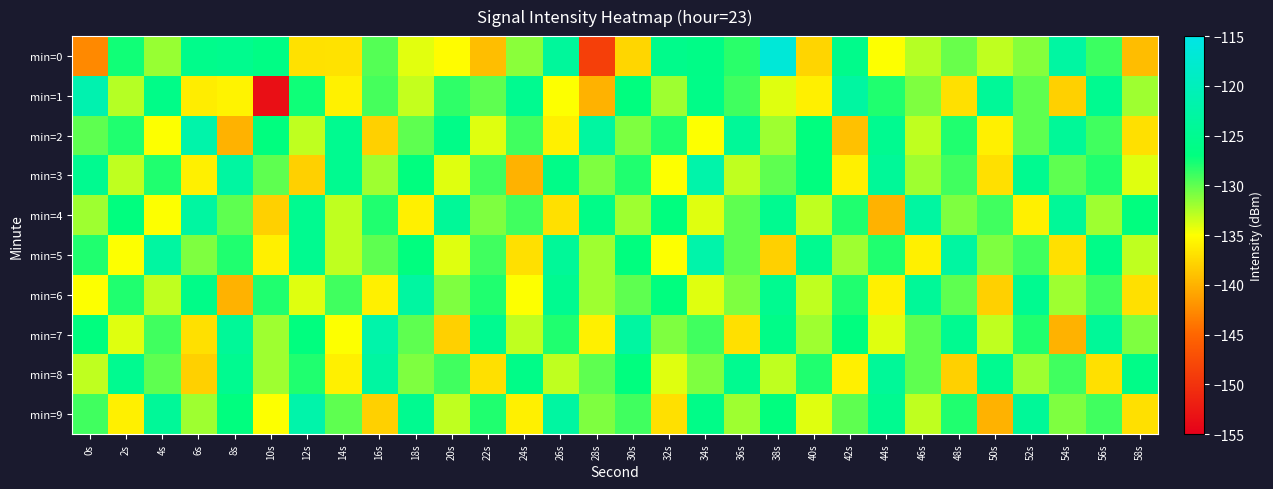

What is the greatest value displayed?

-116.7